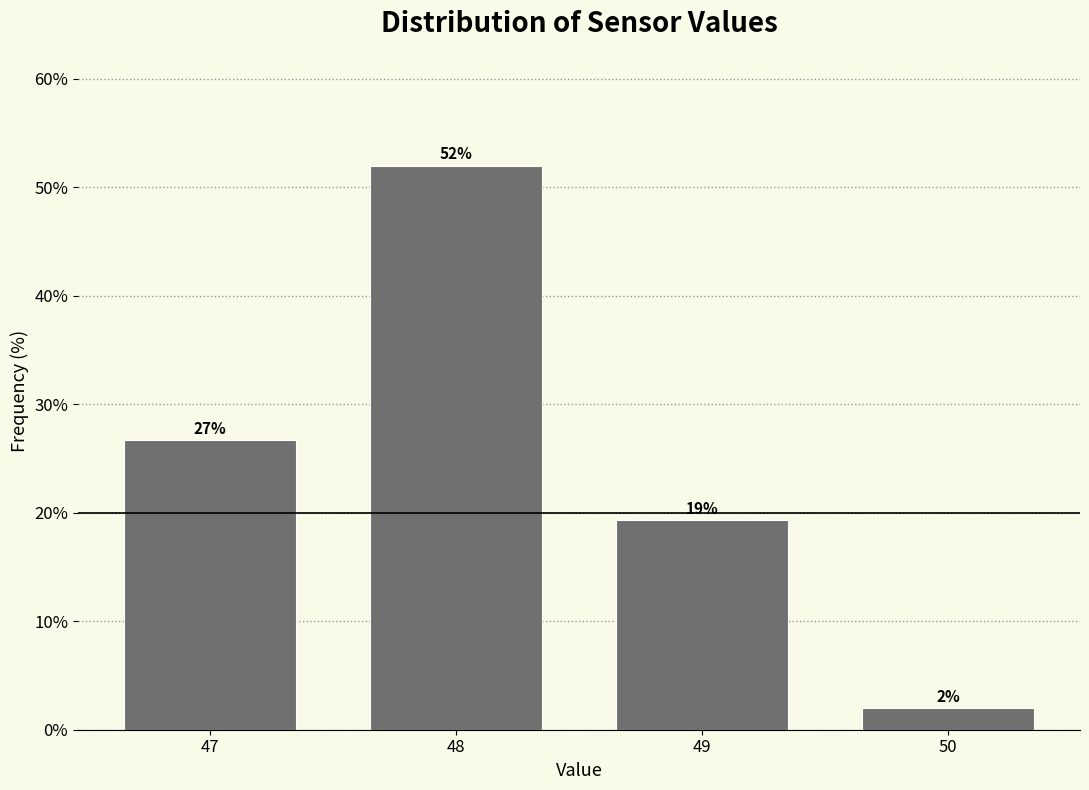

Where does the data first go above 26?

47